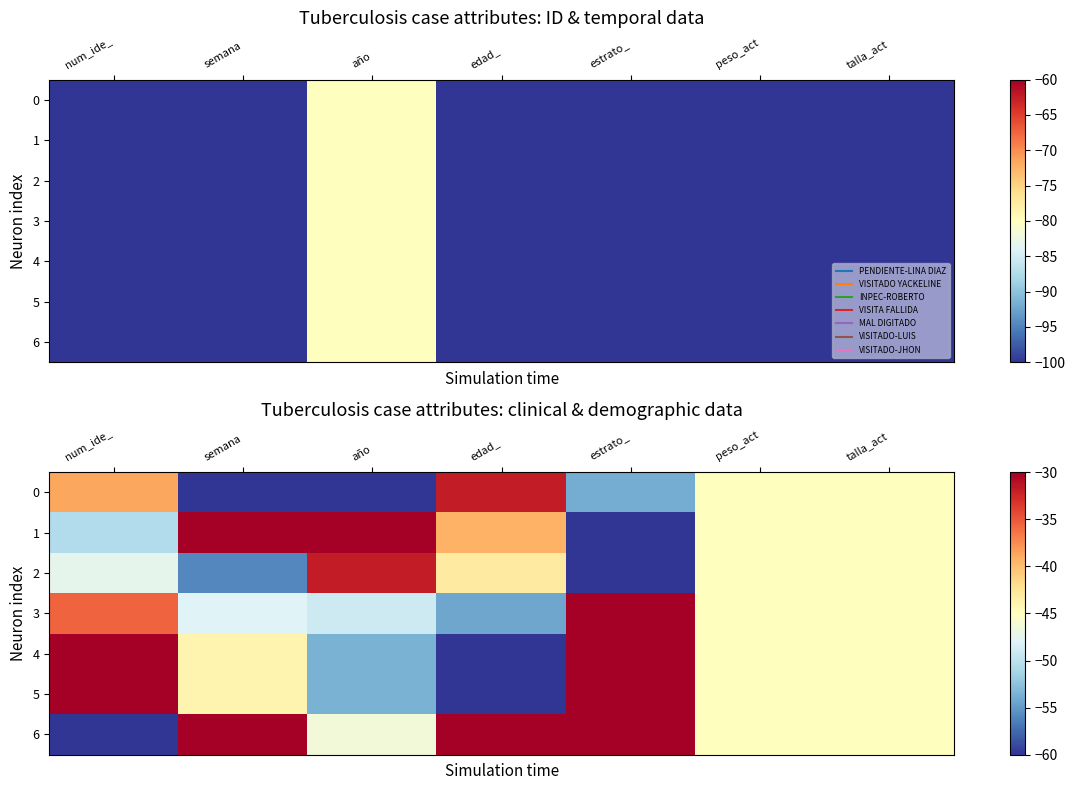

At how many categories does at least one series exceed -45?

5